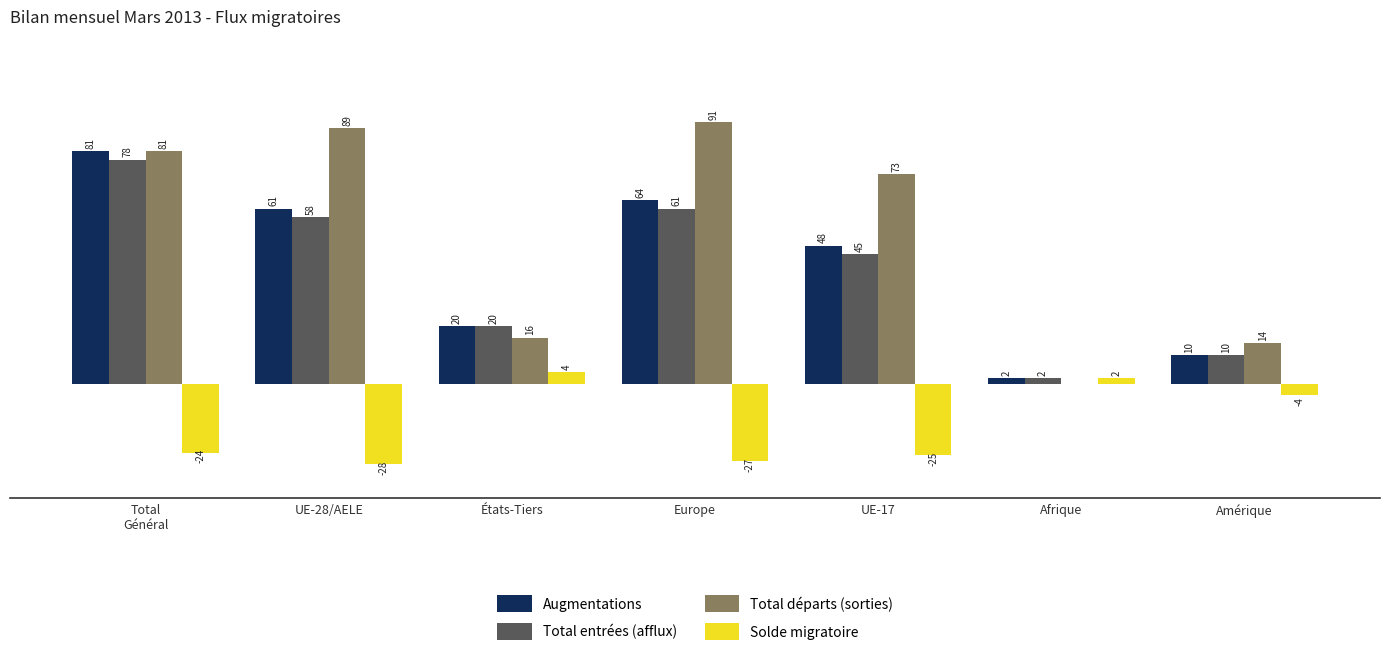

Are the bars horizontal?

No